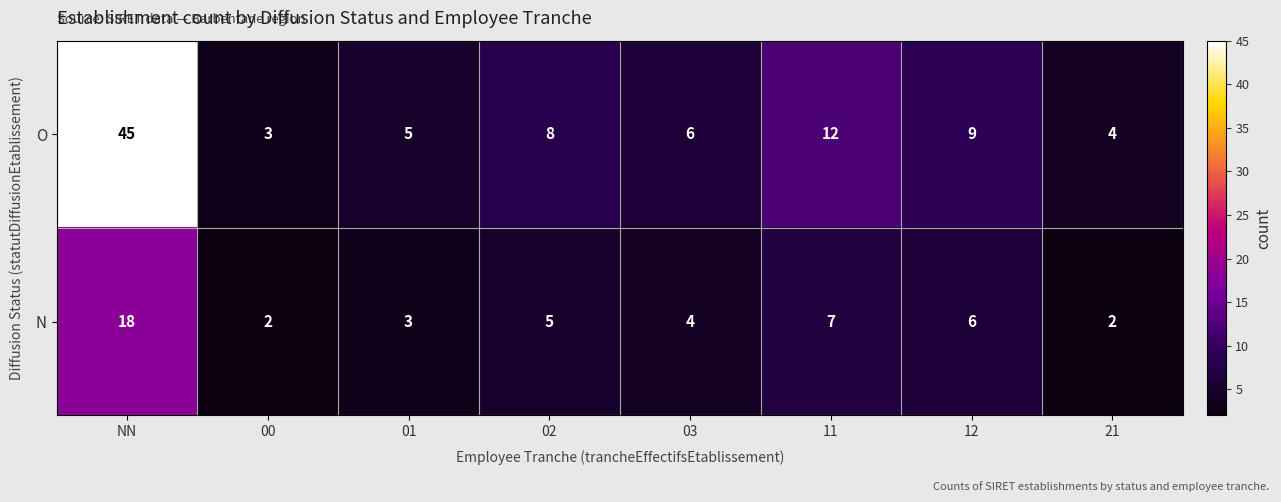

Rank the series by their average value, from lowest to highest.

N, O